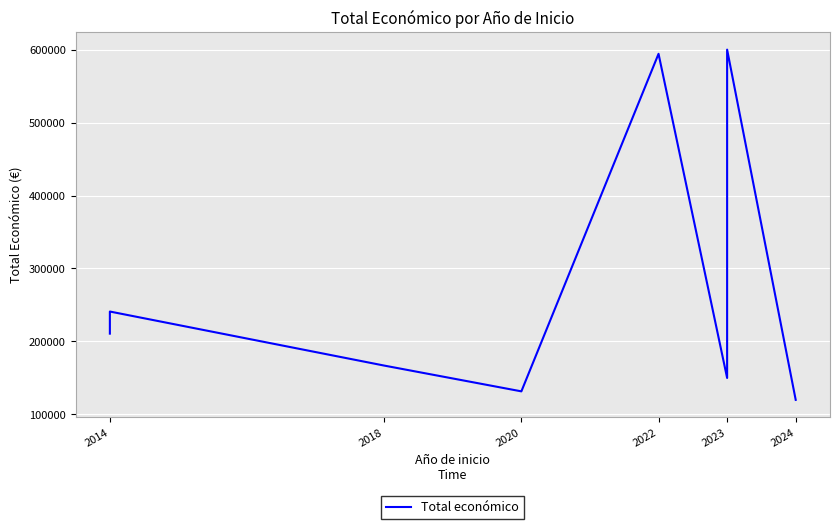

What is the value of the 1st point from the left?

210755